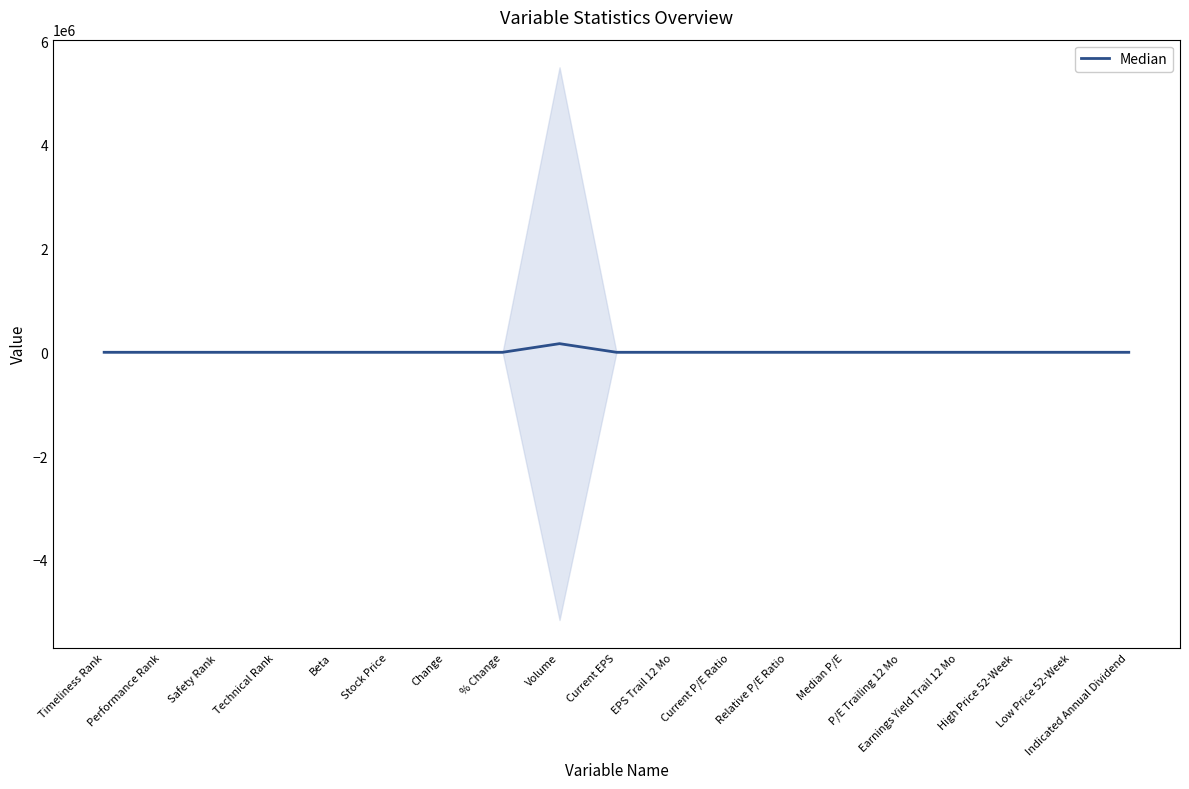

What is the average value?

8764.4